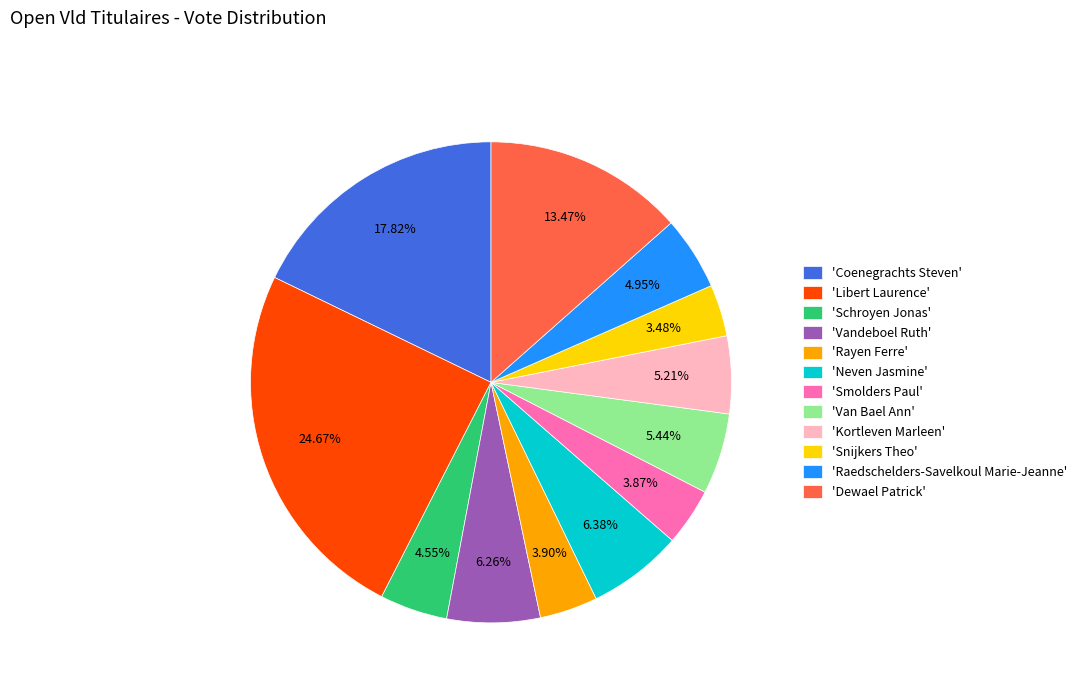

Approximately how many times larger is the value at 'Raedschelders-Savelkoul Marie-Jeanne' compared to 'Coenegrachts Steven'?

0.3